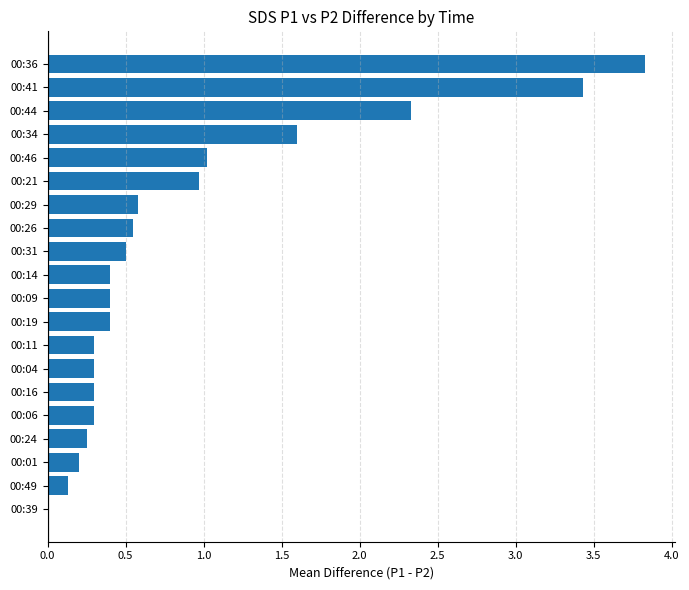

What is the sum of the values at 00:01 and 00:21?

1.2